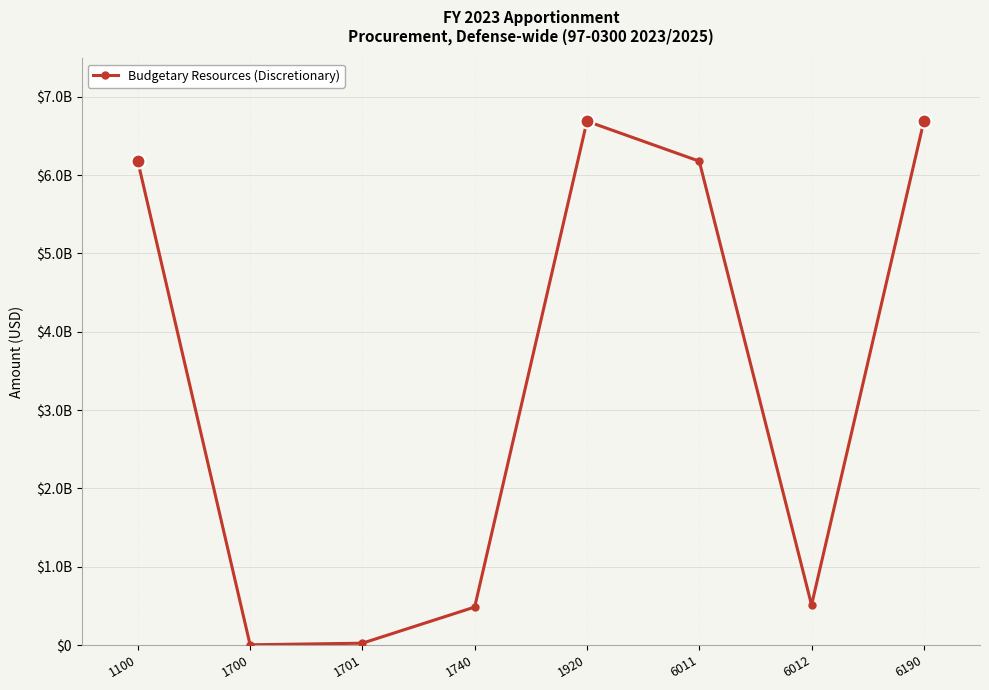

What is the approximate value at 1701, to the nearest 50?

23376850